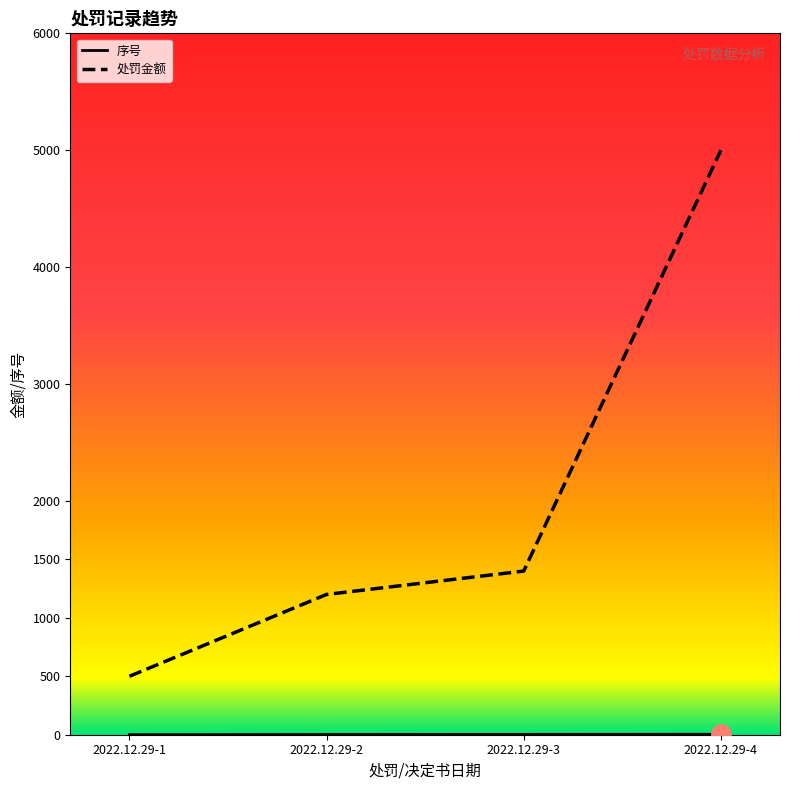

Which series has the widest spread of values?

处罚金额